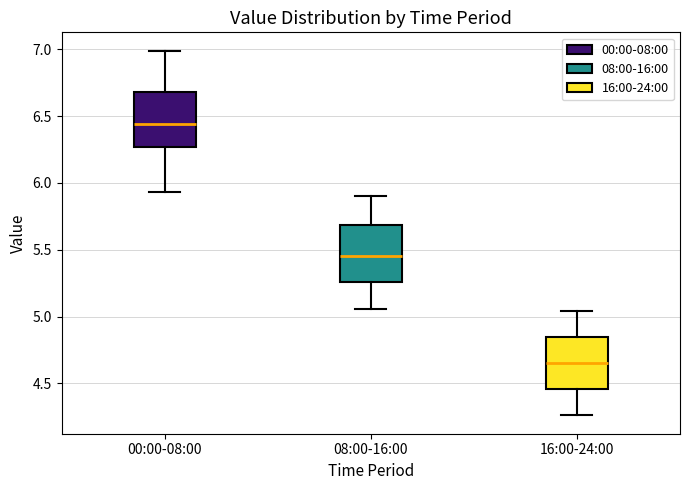

Which box has the lowest median line?

16:00-24:00